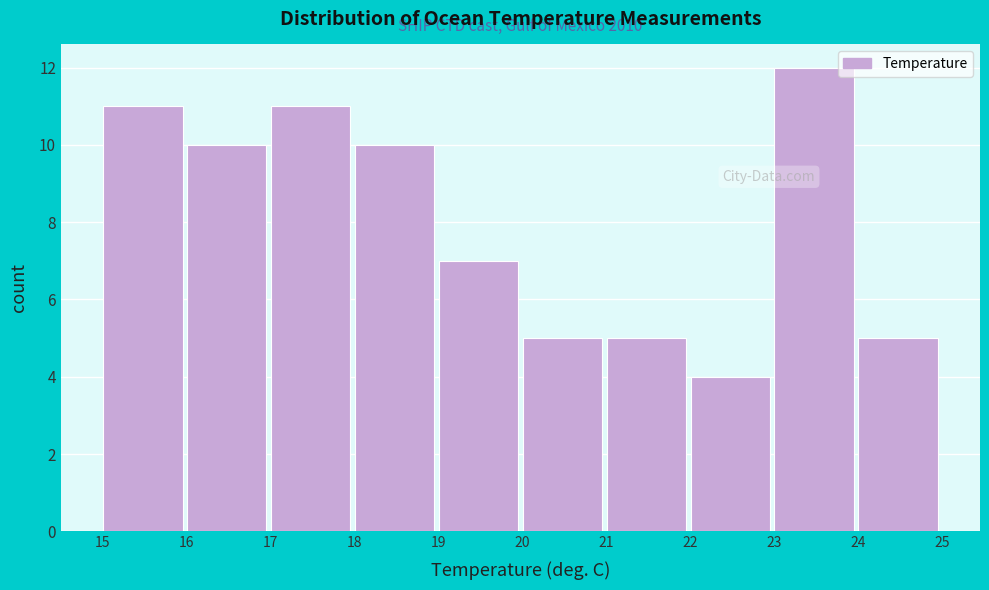

Reading left to right, extract all data points from this chart.

15=11	16=10	17=11	18=10	19=7	20=5	21=5	22=4	23=12	24=5